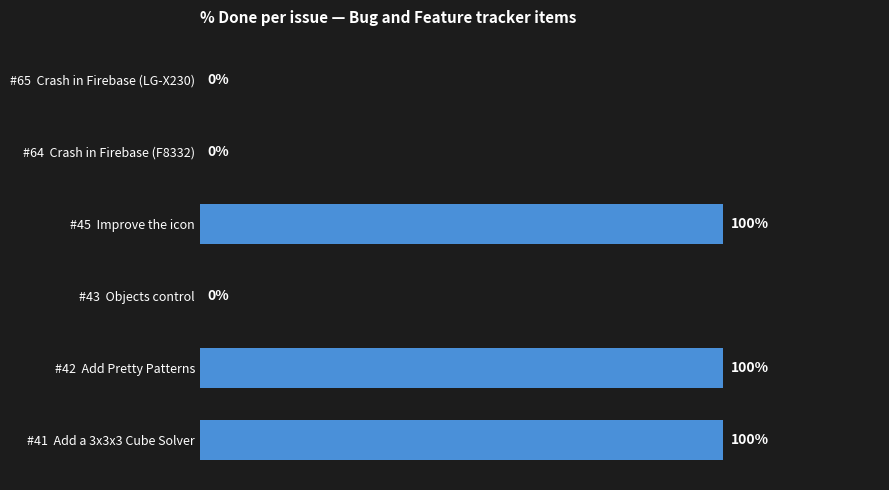

What is the maximum value shown in the chart?

100